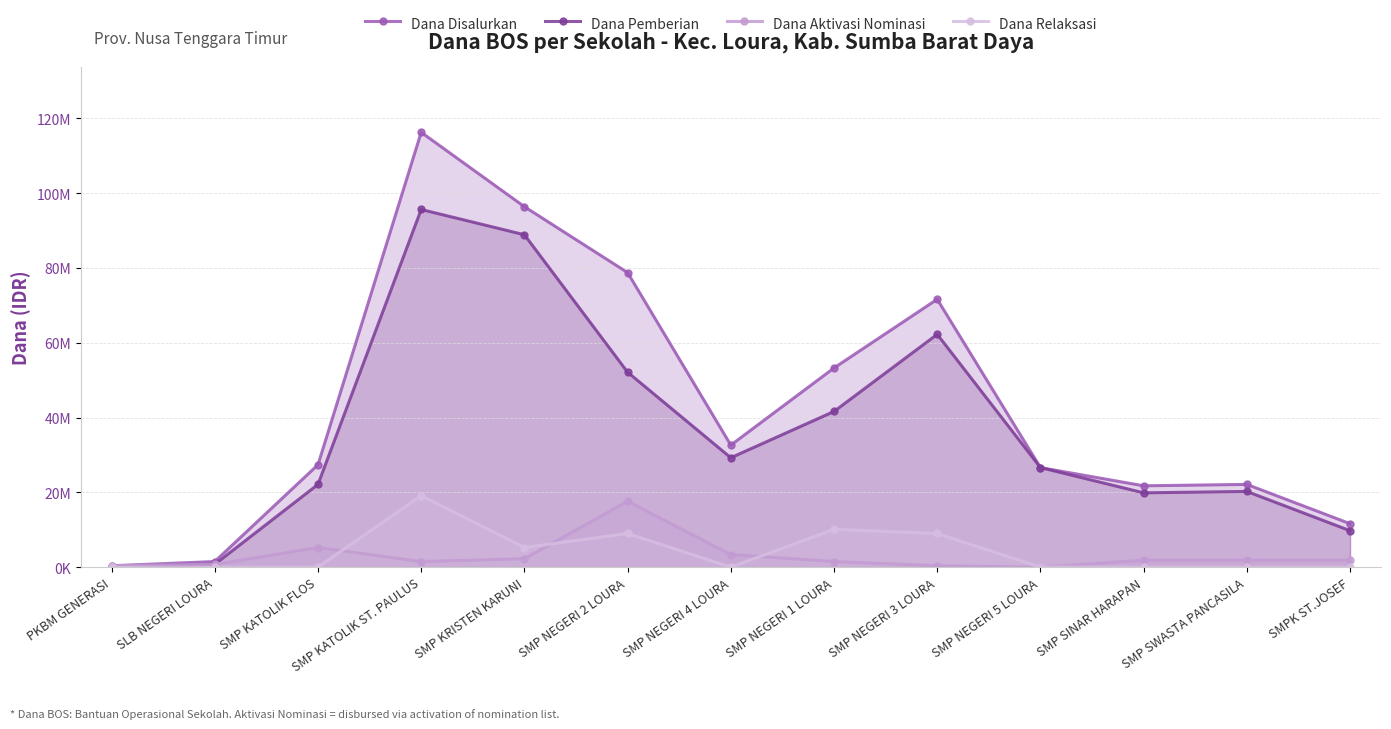

Where is the first local maximum for Dana Relaksasi?

SMP KATOLIK ST. PAULUS